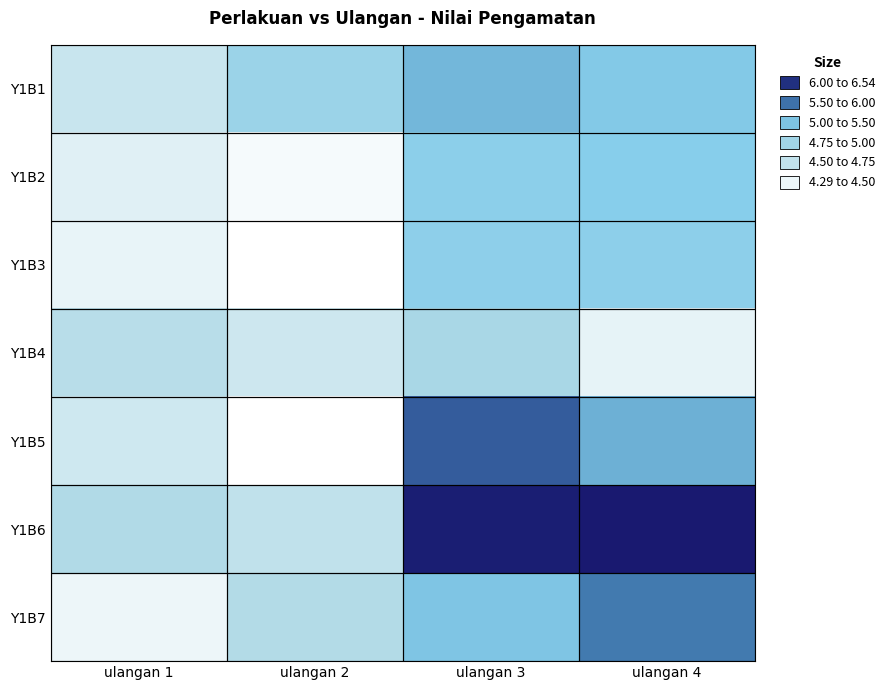

Between ulangan 4 and ulangan 3, which is larger?

ulangan 3